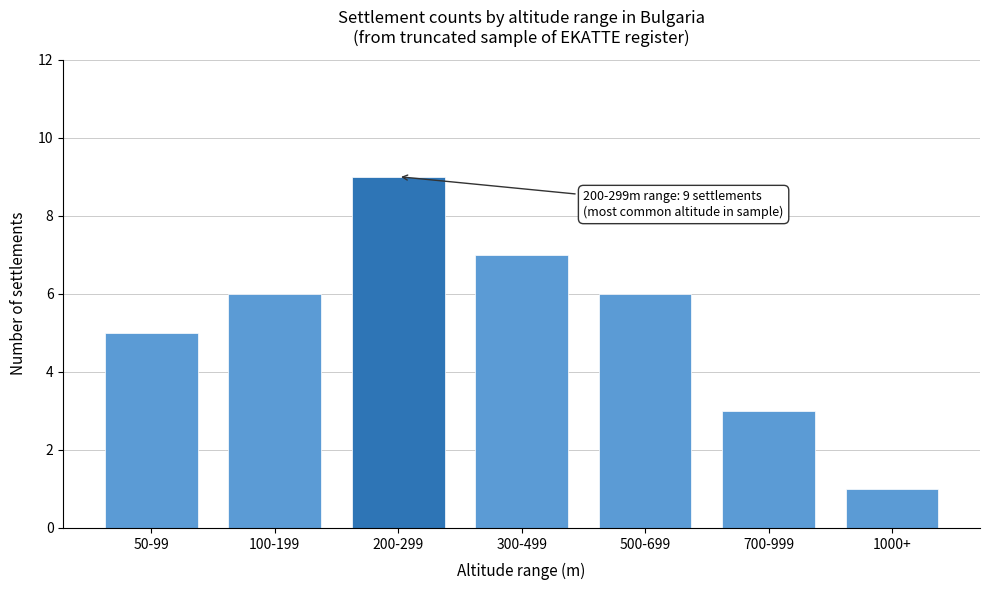

Reading left to right, what are all the values shown in this chart?

50-99=5	100-199=6	200-299=9	300-499=7	500-699=6	700-999=3	1000+=1